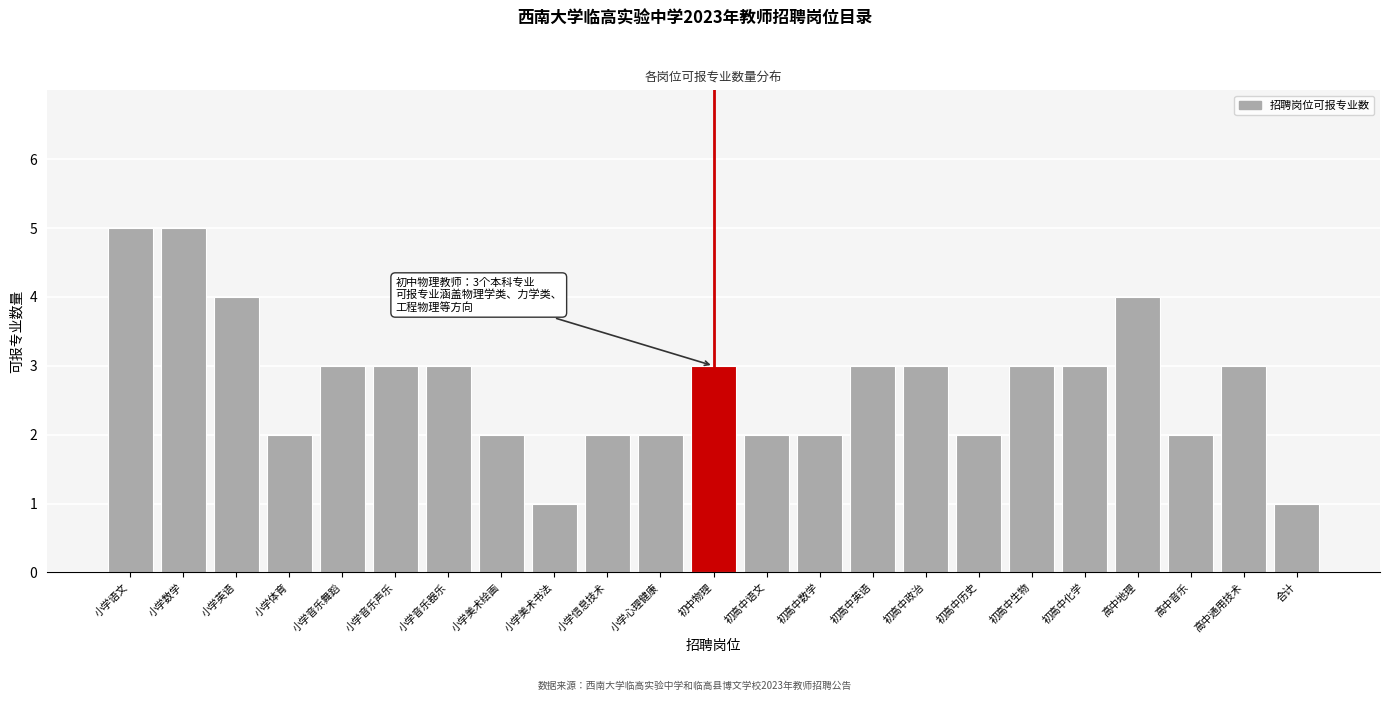

Reading left to right, what are all the values shown in this chart?

小学语文=5	小学数学=5	小学英语=4	小学体育=2	小学音乐舞蹈=3	小学音乐声乐=3	小学音乐器乐=3	小学美术绘画=2	小学美术书法=1	小学信息技术=2	小学心理健康=2	初中物理=3	初高中语文=2	初高中数学=2	初高中英语=3	初高中政治=3	初高中历史=2	初高中生物=3	初高中化学=3	高中地理=4	高中音乐=2	高中通用技术=3	合计=1